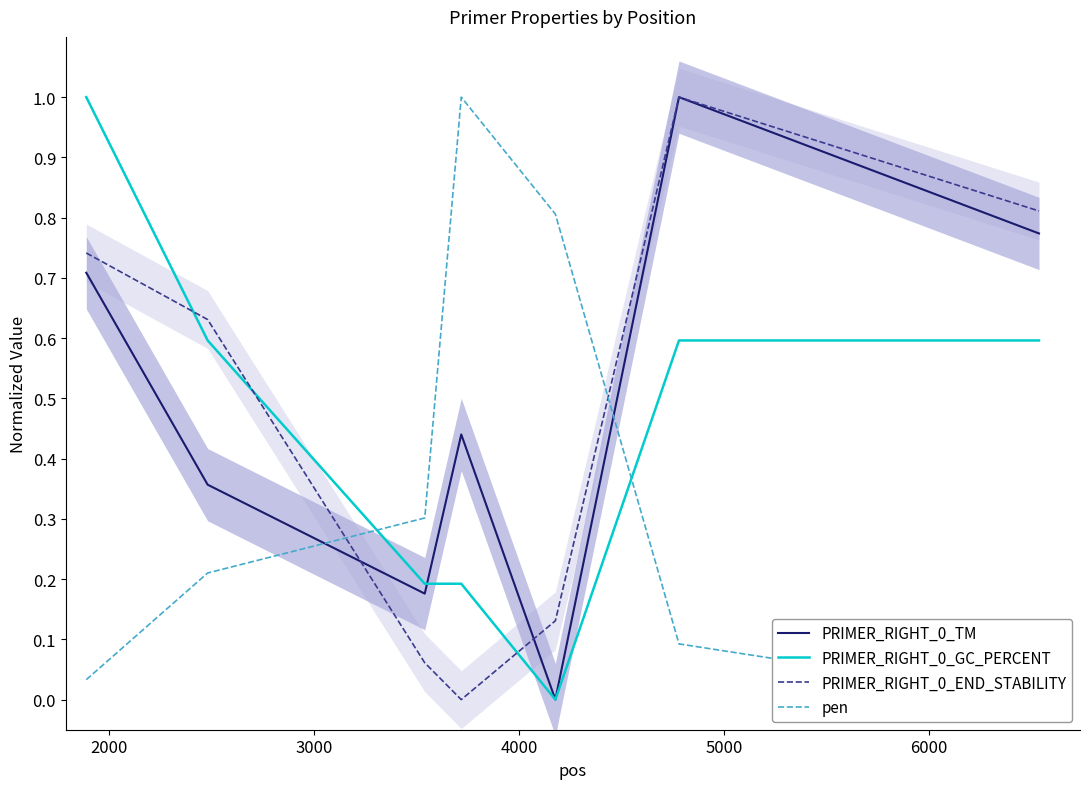

Which series ends up on top after the final intersection of PRIMER_RIGHT_0_GC_PERCENT and PRIMER_RIGHT_0_END_STABILITY?

PRIMER_RIGHT_0_END_STABILITY